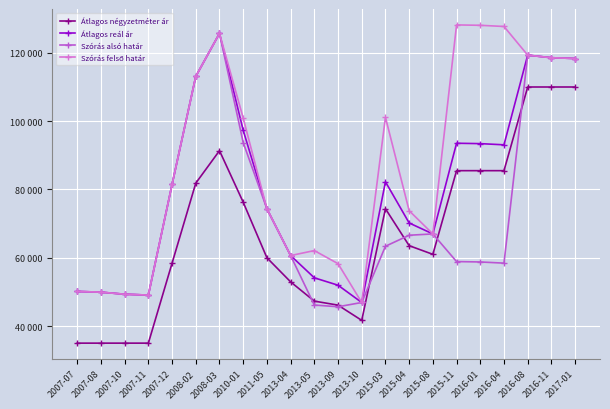

Reading left to right, extract all data points from this chart.

Átlagos négyzetméter ár: 35000	35000	35000	35000	58421	81842	91355	76268	60000	52941	47303	46127	41666	74351	63540	61000	85500	85500	85500	110000	110000	110000
Átlagos reál ár: 50138	49927	49323	49073	81473	113101	125698	97314	74349	60643	54129	51963	46902	82251	70186	66979	93532	93417	93072	119331	118575	118344
Szórás alsó határ: 50138	49927	49323	49073	81473	113101	125698	93722	74349	60643	46157	45655	46902	63370	66594	66979	58884	58769	58424	119331	118575	118344
Szórás felső határ: 50138	49927	49323	49073	81473	113101	125698	100906	74349	60643	62101	58271	46902	101132	73778	66979	128180	128065	127720	119331	118575	118344